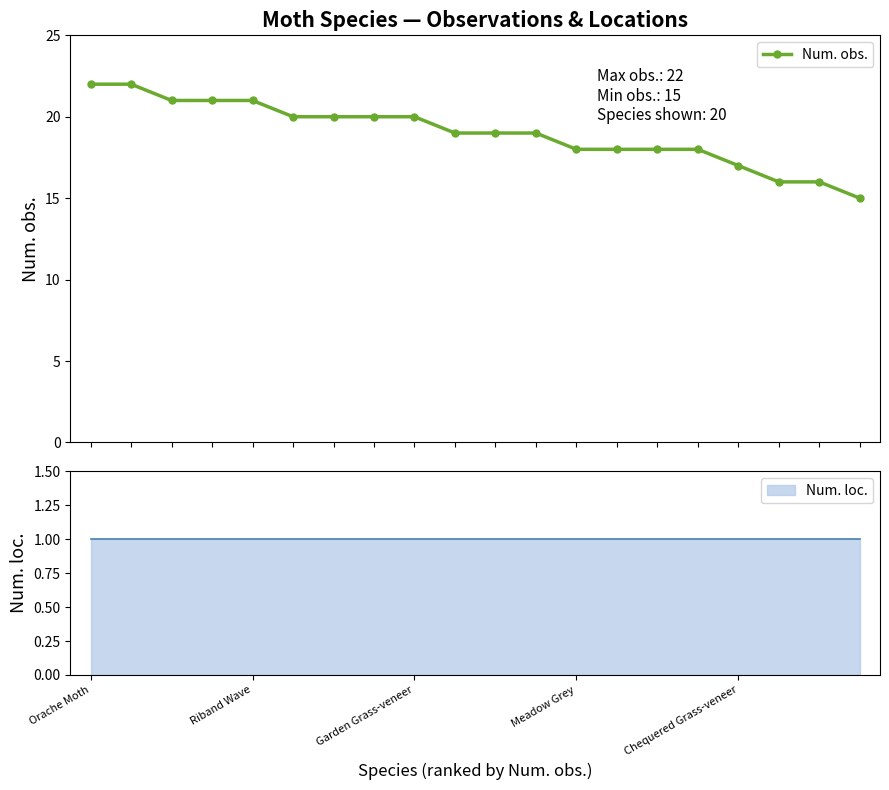

What is the difference between the maximum and minimum values?

7